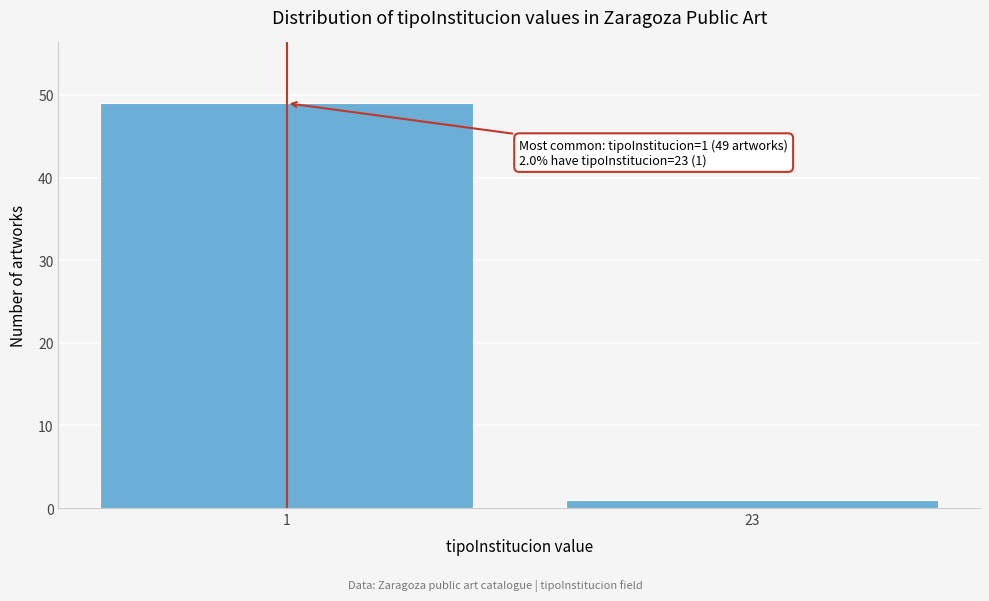

Reading left to right, list all the values displayed in this chart.

1=49	23=1